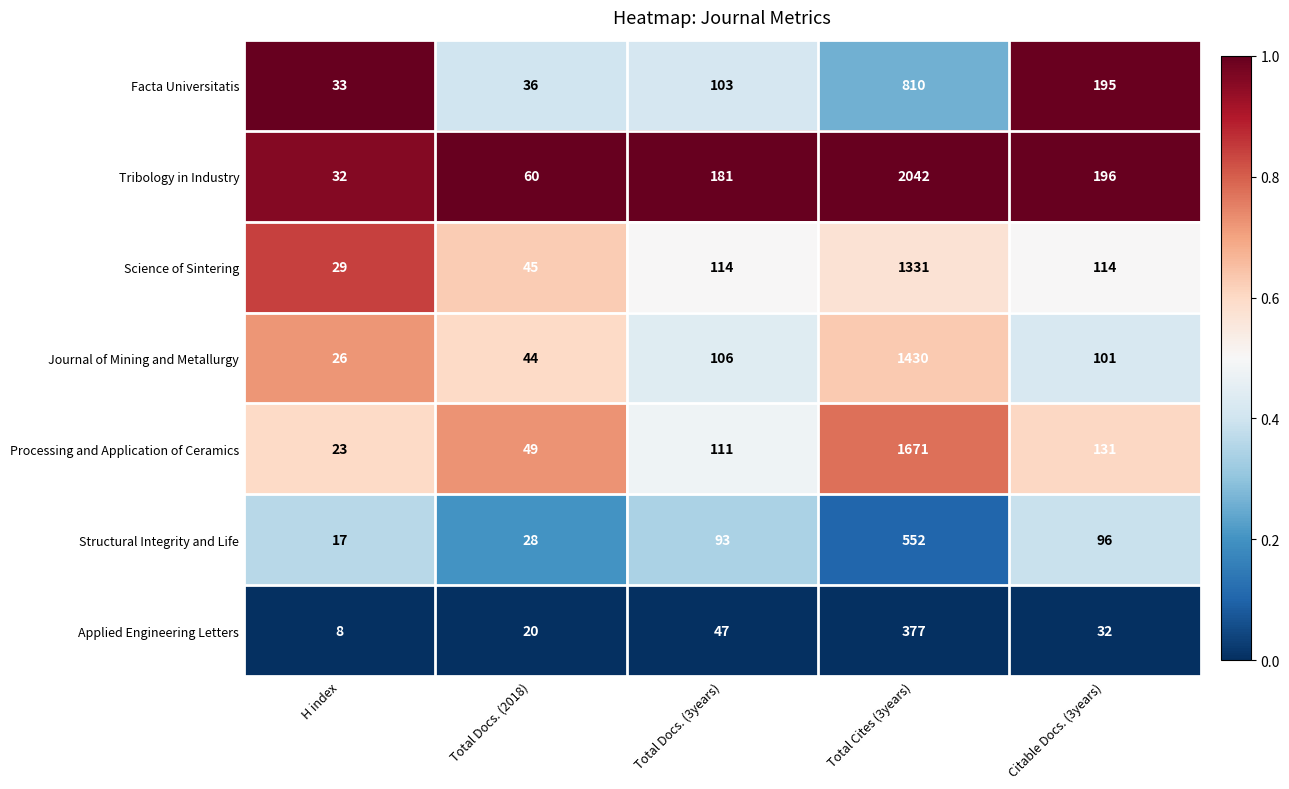

Which series has the widest spread of values?

Tribology in Industry